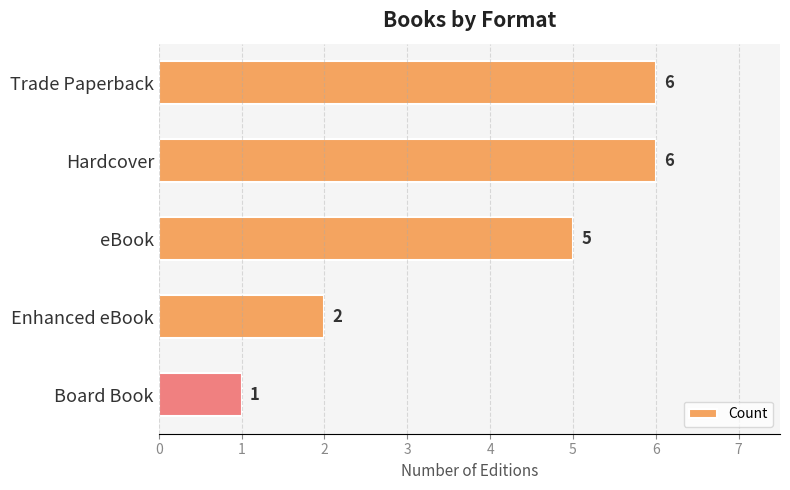

What is the difference between the maximum and minimum values?

5